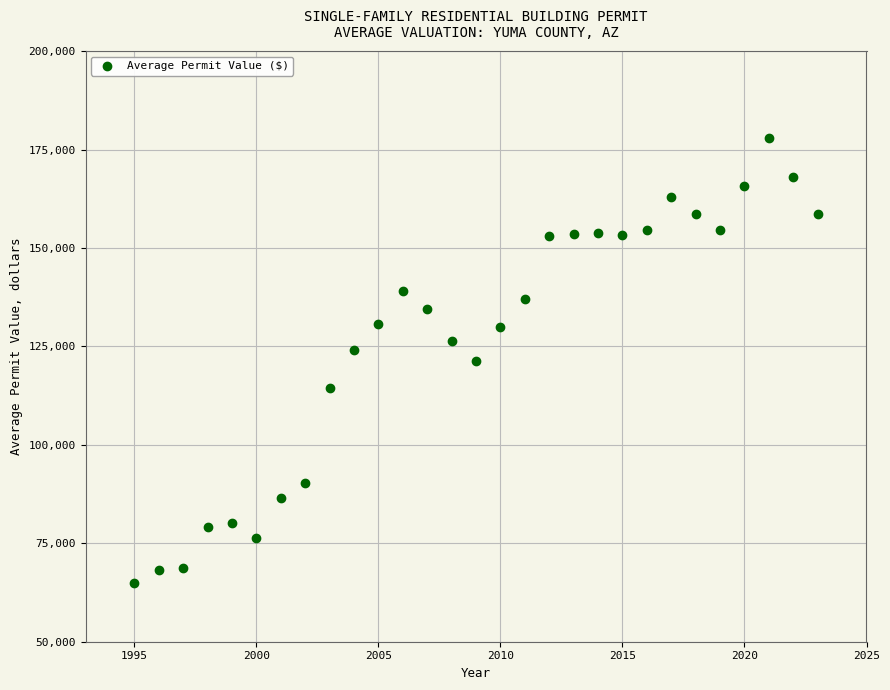

What is the range of X values (max minus min)?

28.0